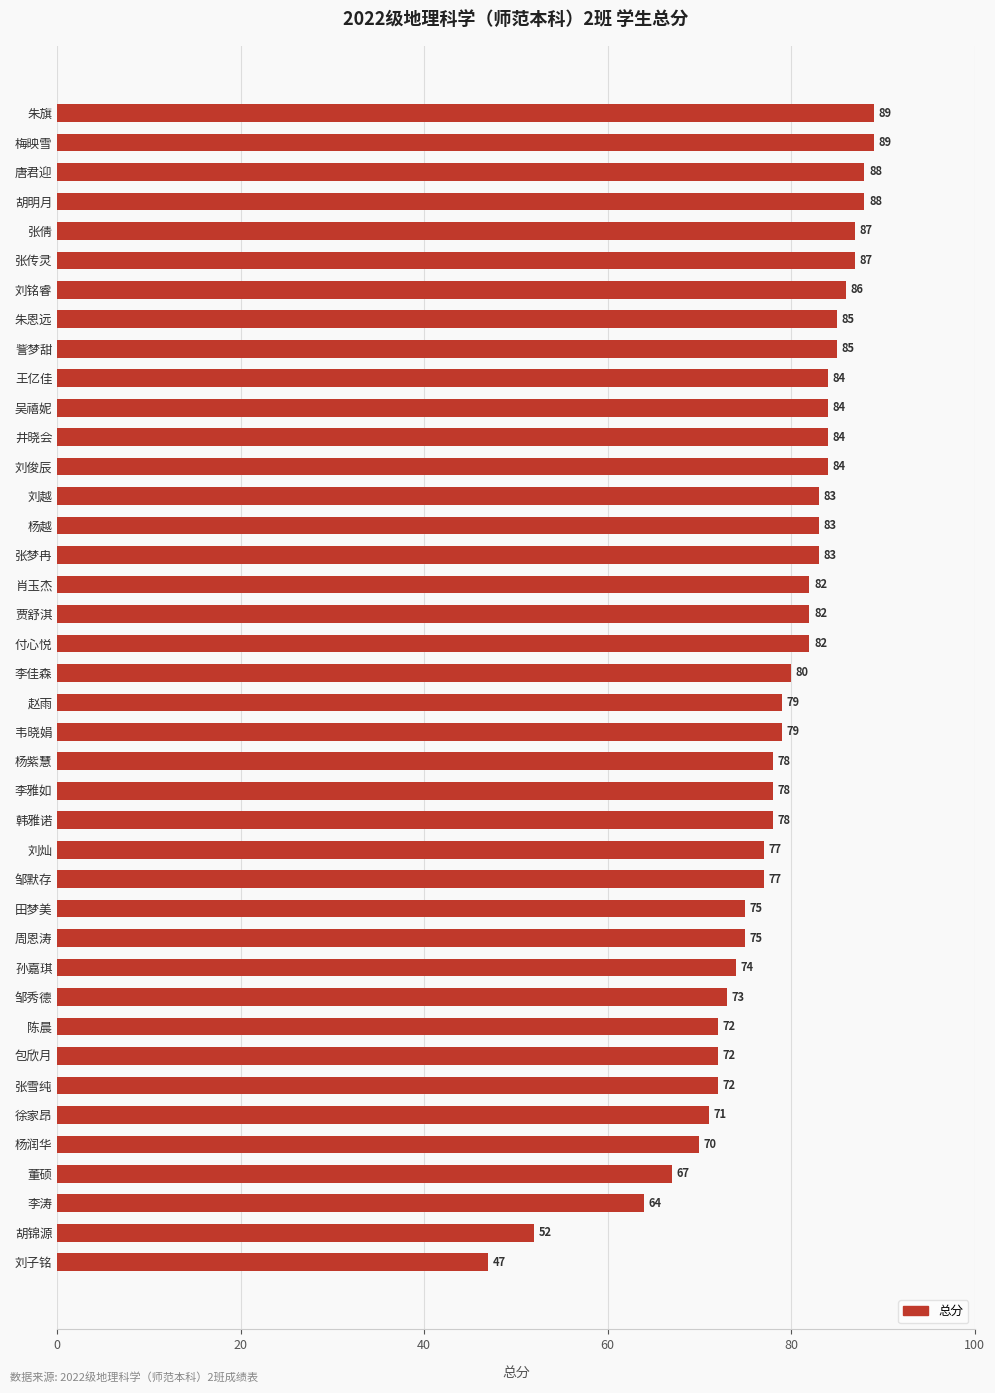

Reading bottom to top, extract all data points from this chart.

47	52	64	67	70	71	72	72	72	73	74	75	75	77	77	78	78	78	79	79	80	82	82	82	83	83	83	84	84	84	84	85	85	86	87	87	88	88	89	89